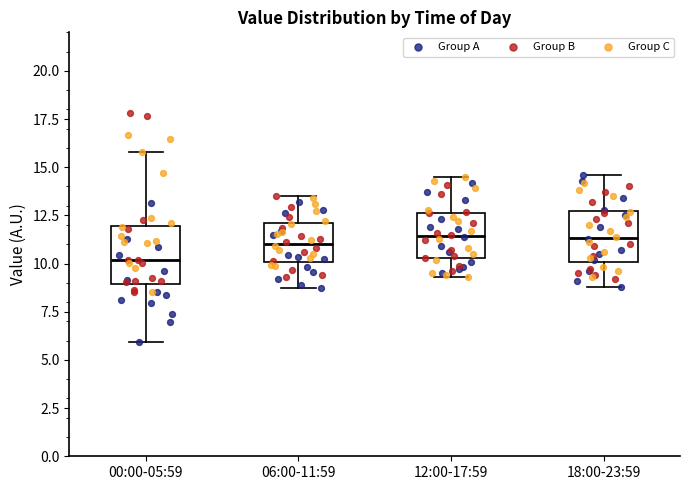

Reading left to right, transcribe this box plot: for each box, give where its median line is, the range the box spans, and where its two whiskers end, as read against the y-axis. The values are not printed on the chart, so give them approximately, as read against the axis.

00:00-05:59: median 10.0, box 9.0 to 12.0, whiskers 6.0 to 16.0
06:00-11:59: median 11.0, box 10.0 to 12.0, whiskers 9.0 to 13.5
12:00-17:59: median 11.5, box 10.5 to 12.5, whiskers 9.5 to 14.5
18:00-23:59: median 11.5, box 10.0 to 12.5, whiskers 9.0 to 14.5